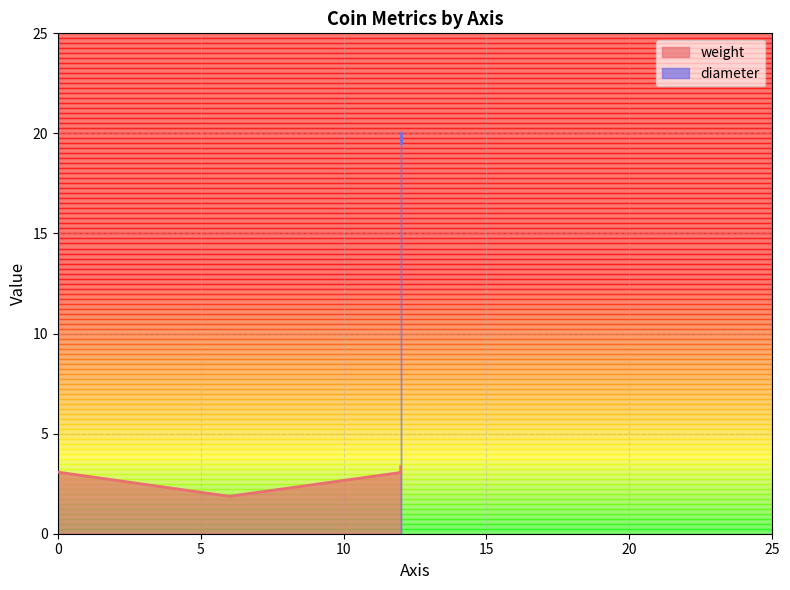

Which has a higher value, 3 or 1?

1